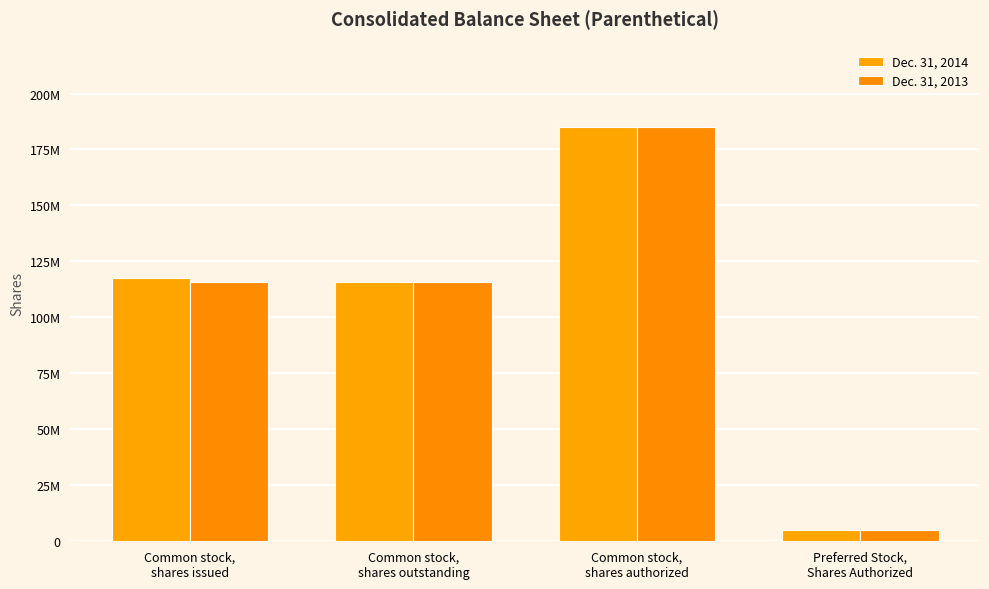

The Dec. 31, 2014 series shows 5000000 at Preferred Stock,
Shares Authorized. True or false?

True